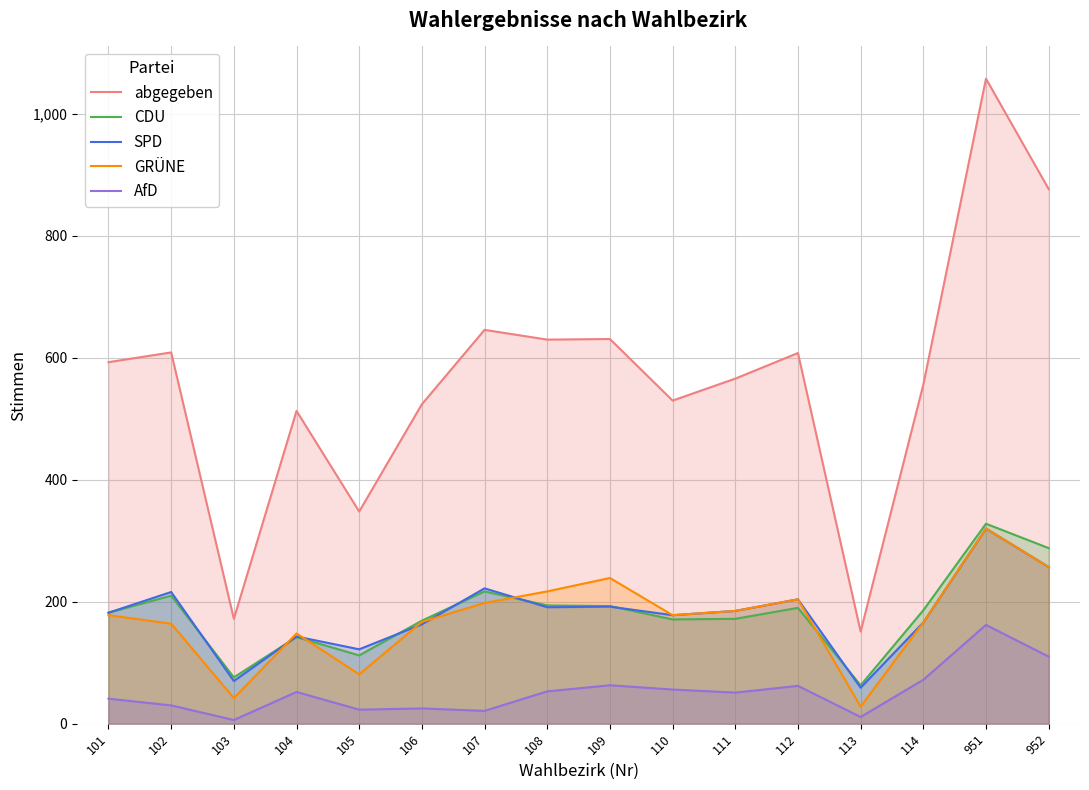

List the series in order of their peak value, lowest first.

AfD, SPD, GRÜNE, CDU, abgegeben